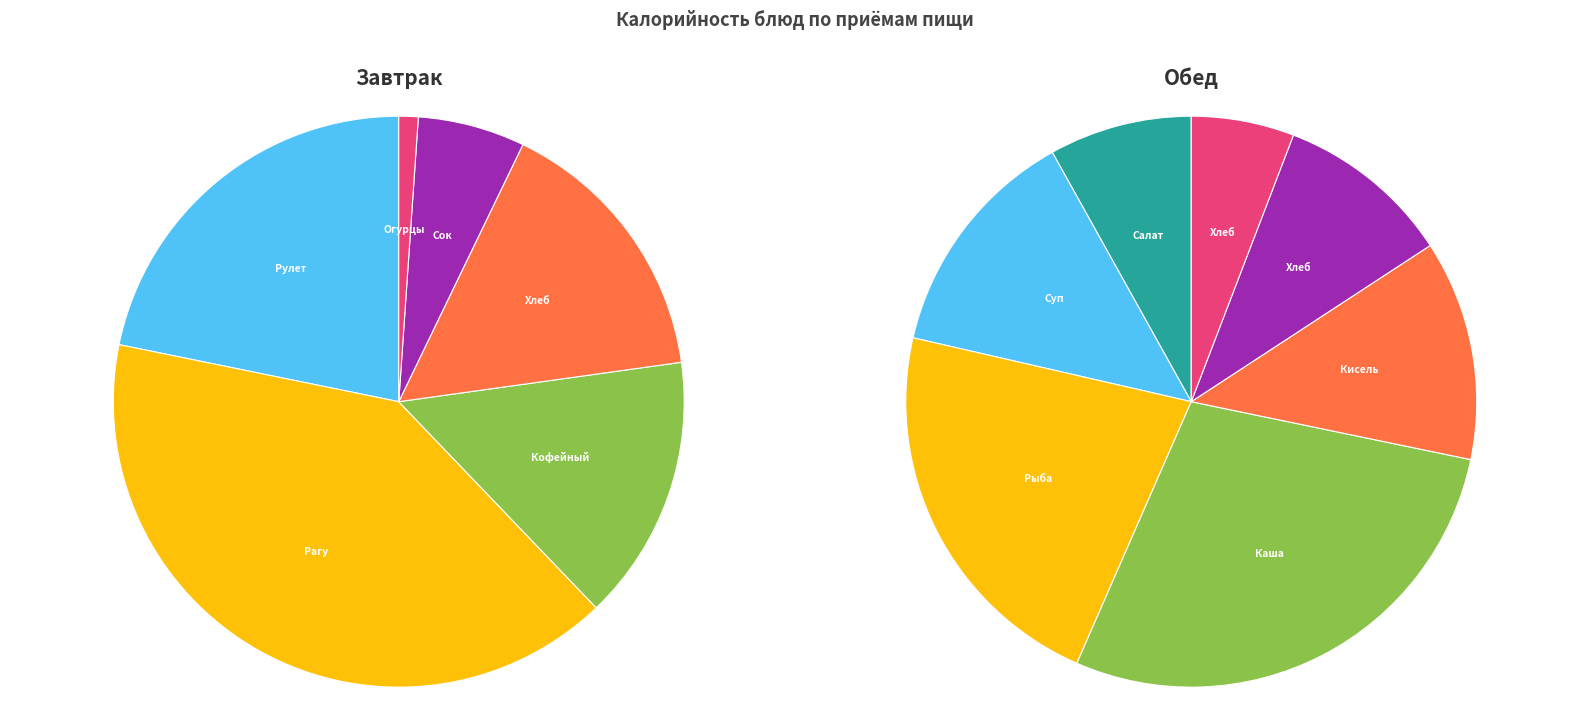

Do Хлеб пшеничный (завтрак) and Каша гречневая рассыпчатая together represent more than half of the pie?

No